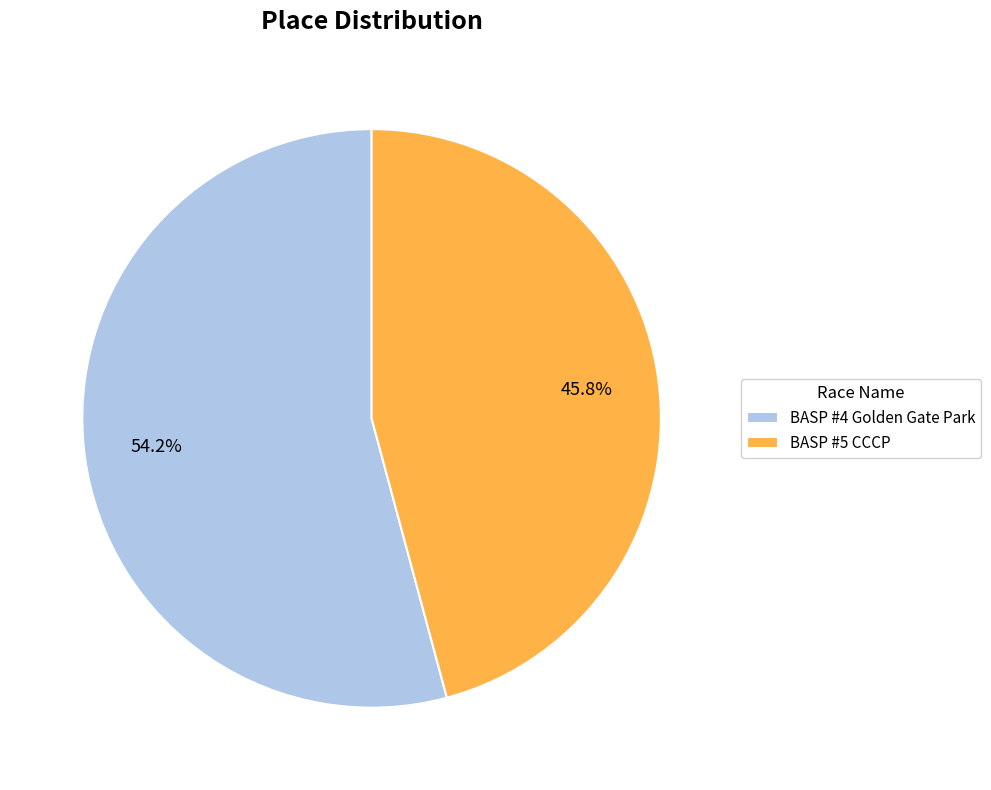

What is the smallest slice in the pie chart?

BASP #5 CCCP